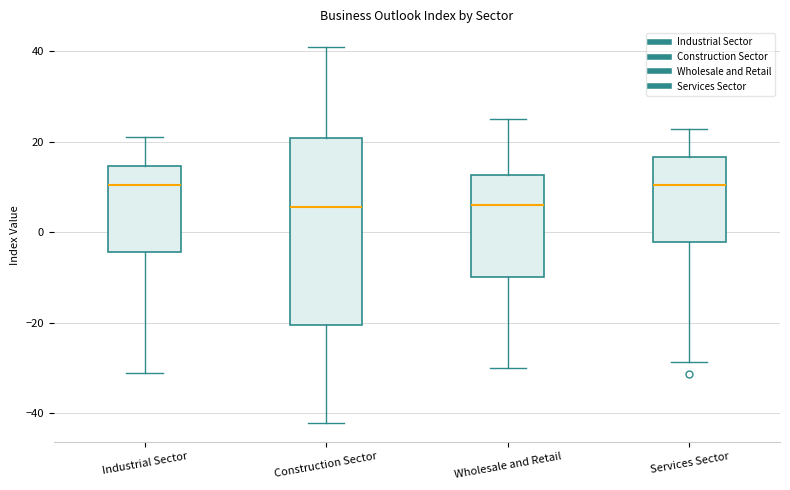

Reading left to right, transcribe this box plot: for each box, give where its median line is, the range the box spans, and where its two whiskers end, as read against the y-axis. The values are not printed on the chart, so give them approximately, as read against the axis.

Industrial Sector: median 10, box -4 to 14, whiskers -32 to 22
Construction Sector: median 6, box -20 to 20, whiskers -42 to 40
Wholesale and Retail: median 6, box -10 to 12, whiskers -30 to 26
Services Sector: median 10, box -2 to 16, whiskers -28 to 22